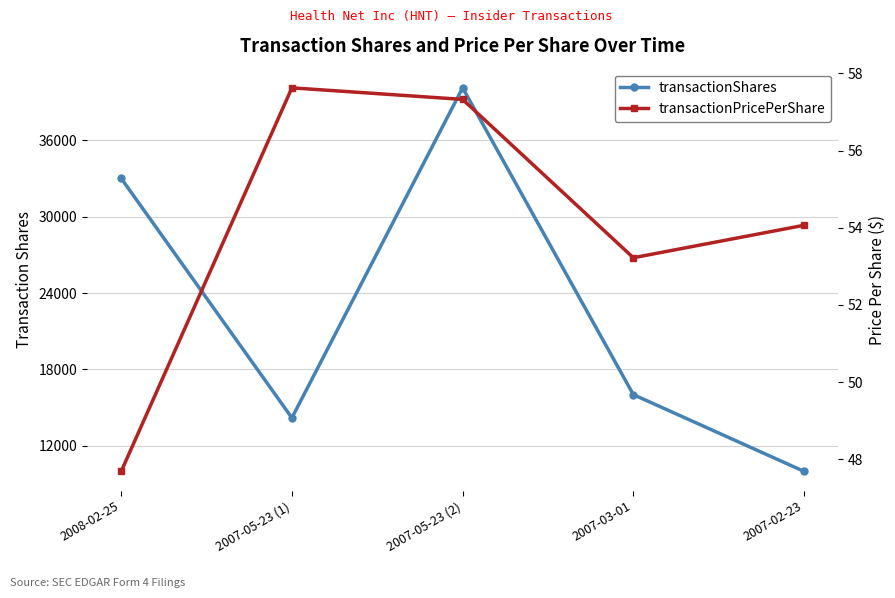

What position from the right is 2007-05-23 (1)?

4